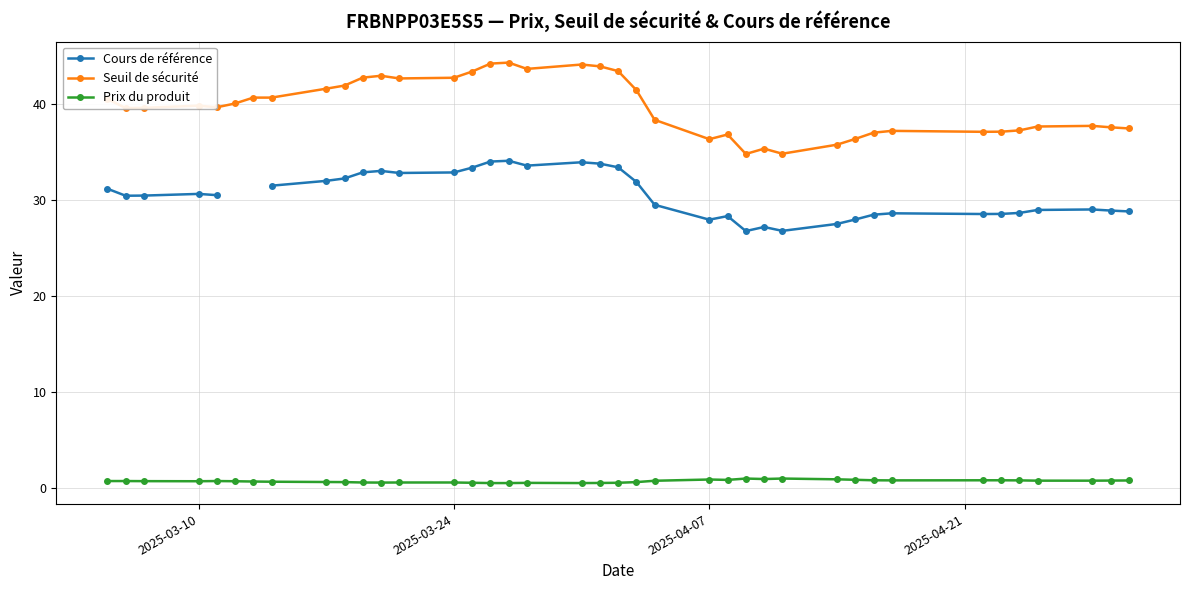

How many lines are shown in the chart?

3